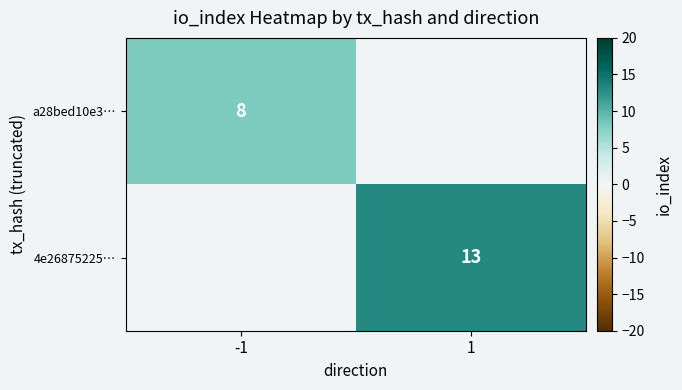

True or false: a28bed10e3… has a value of 3 at -1.

False